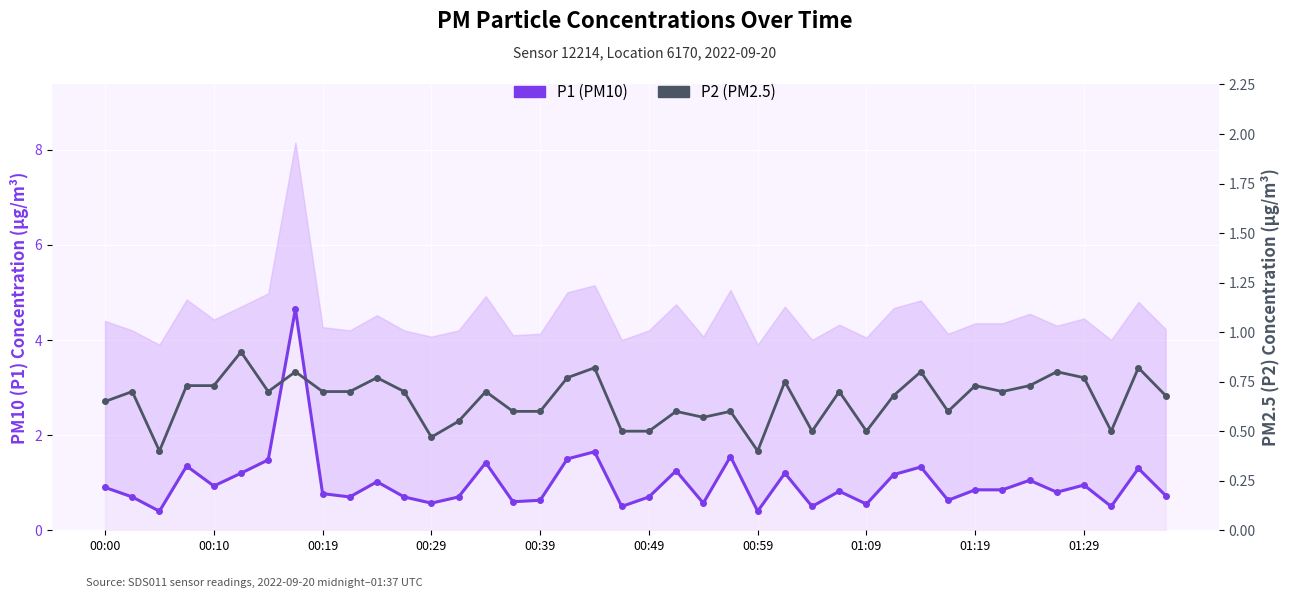

Reading right to left, list all the values displayed in this chart.

P1 (PM10): 0.7	1.3	0.5	0.9	0.8	1.1	0.8	0.8	0.6	1.3	1.2	0.6	0.8	0.5	1.2	0.4	1.6	0.6	1.2	0.7	0.5	1.6	1.5	0.6	0.6	1.4	0.7	0.6	0.7	1.0	0.7	0.8	4.7	1.5	1.2	0.9	1.4	0.4	0.7	0.9
P2 (PM2.5): 0.7	0.8	0.5	0.8	0.8	0.7	0.7	0.7	0.6	0.8	0.7	0.5	0.7	0.5	0.8	0.4	0.6	0.6	0.6	0.5	0.5	0.8	0.8	0.6	0.6	0.7	0.6	0.5	0.7	0.8	0.7	0.7	0.8	0.7	0.9	0.7	0.7	0.4	0.7	0.7